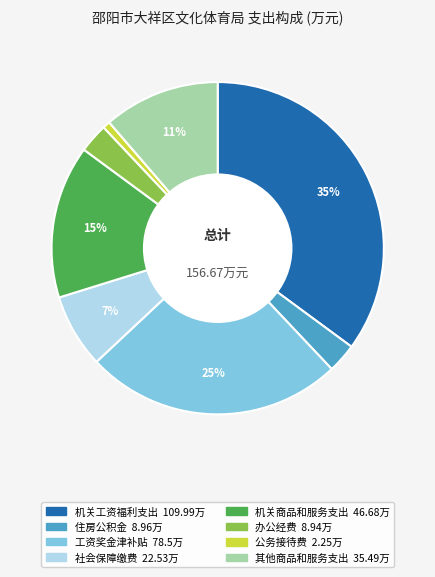

Combined, do 住房公积金 and 办公经费 account for over 50%?

No